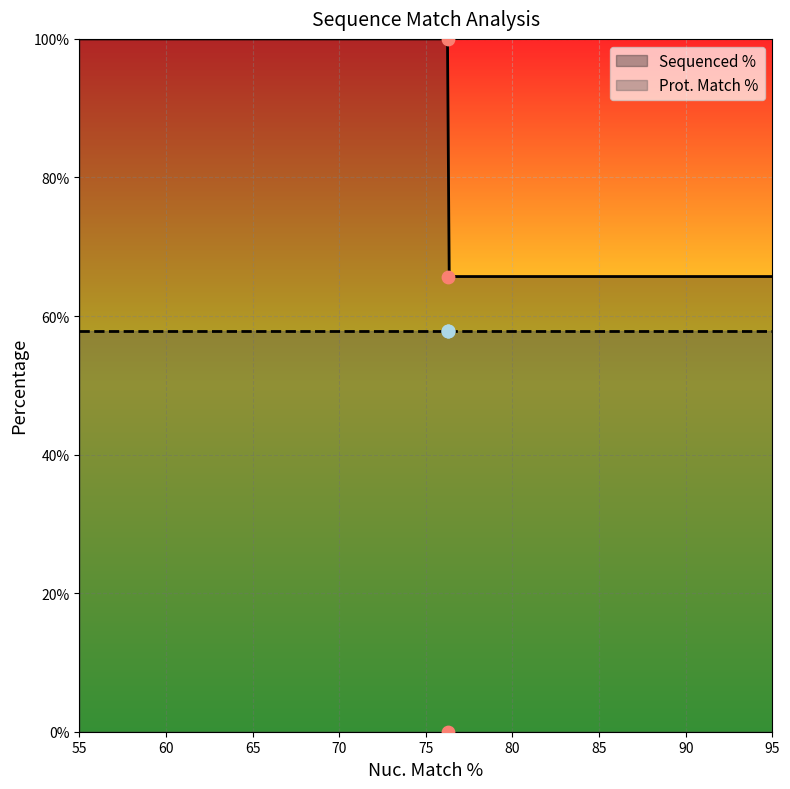

What is the change in value from 76.3 to 76.3?

+65.7